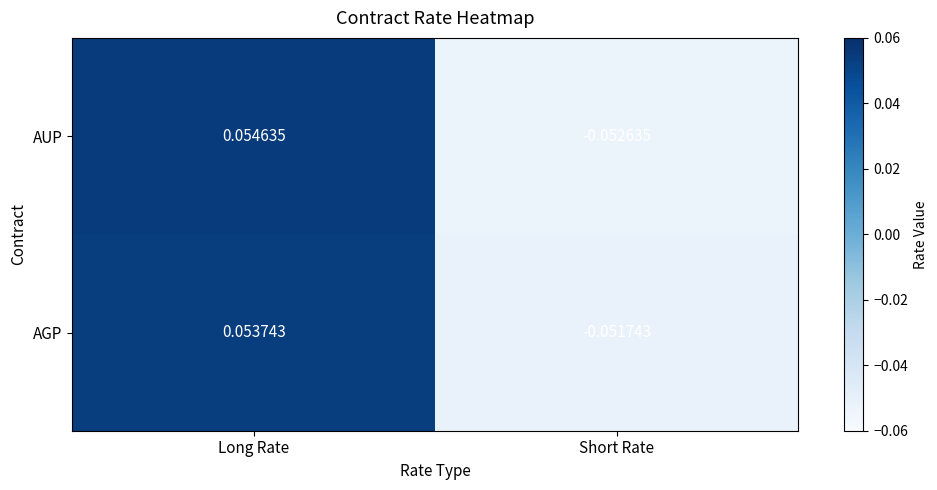

Which label corresponds to the largest value in the chart?

Long Rate